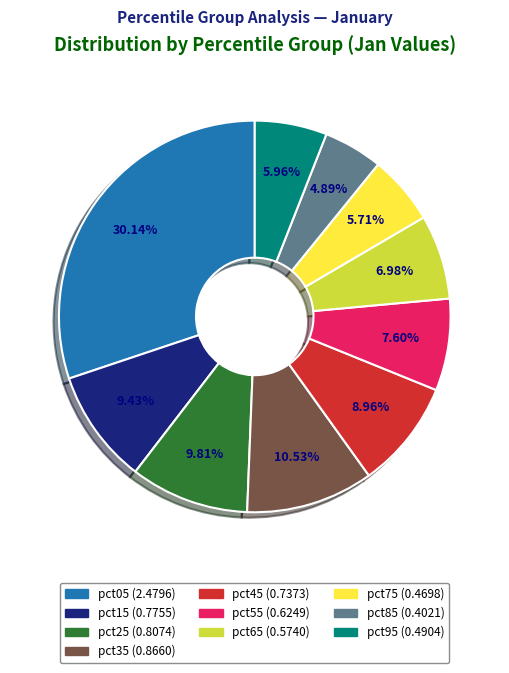

Which has a higher value, pct05 or pct15?

pct05